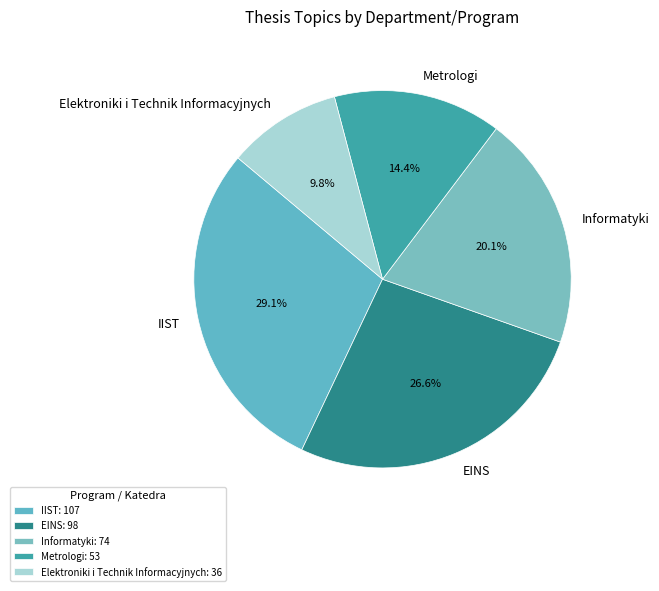

To the nearest percent, what is the combined percentage of Metrologi and Elektroniki i Technik Informacyjnych?

24%